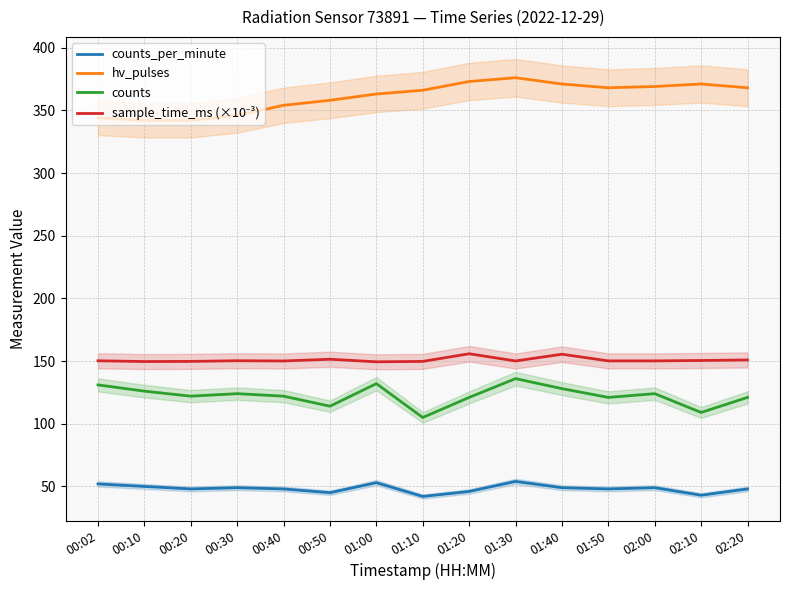

At which category is the sum across all series the highest?

01:30